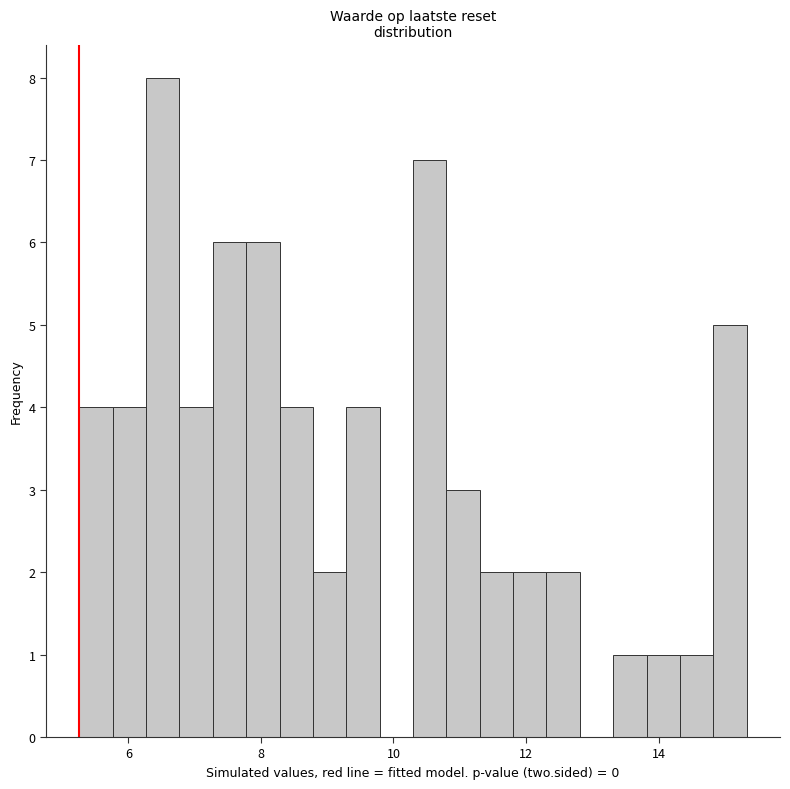

Around what value on the x-axis is the tallest bar? Give the approximate position of its centre, as read against the axis.

6.6